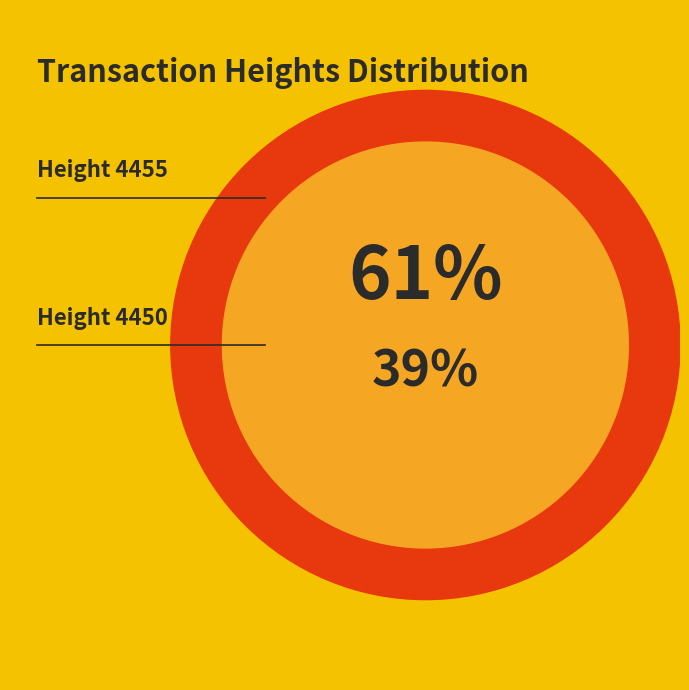

What is the majority slice?

4455